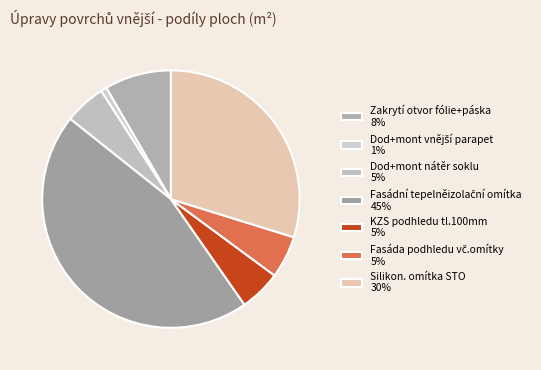

Does Dod+mont nátěr soklu account for over 50% of the chart?

No